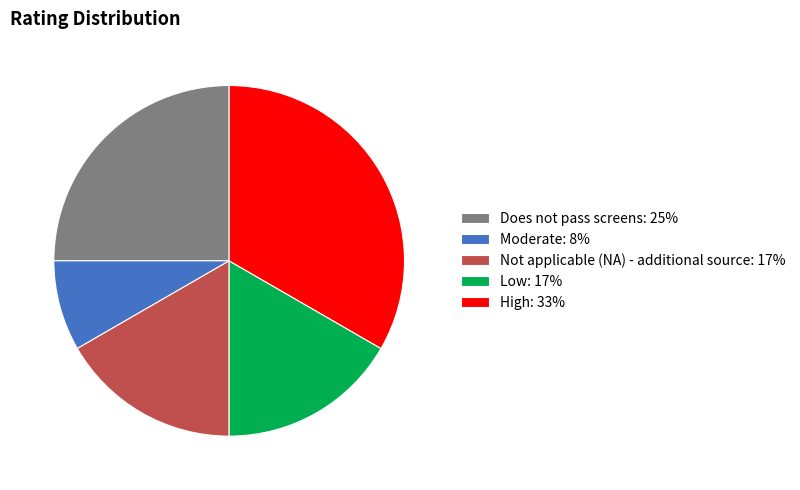

Combined, do Does not pass screens: 25% and High: 33% account for over 50%?

Yes